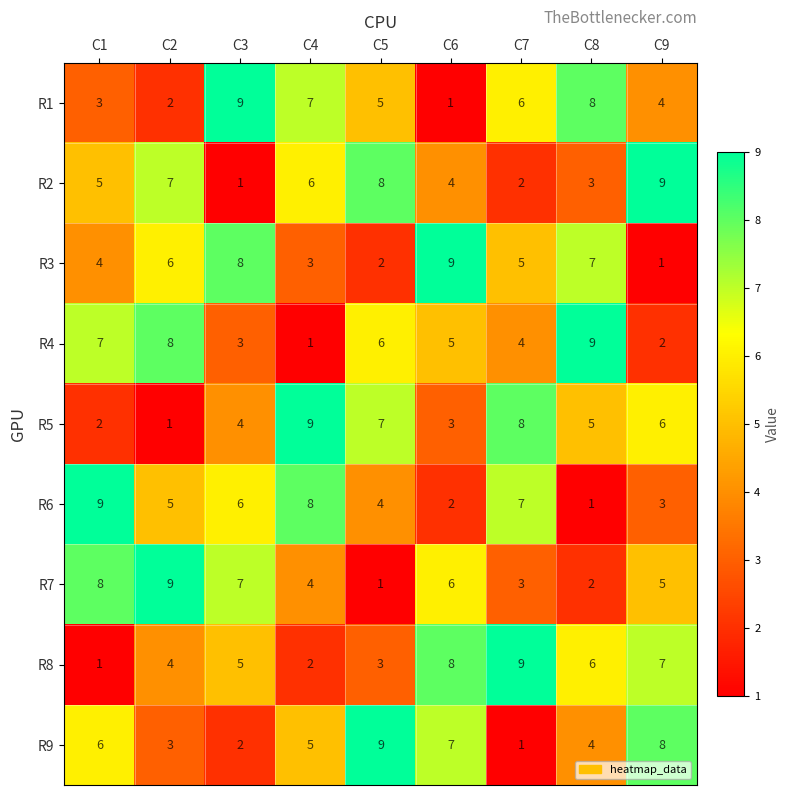

Rank the series at C7 from lowest to highest value.

R9, R2, R7, R4, R3, R1, R6, R5, R8